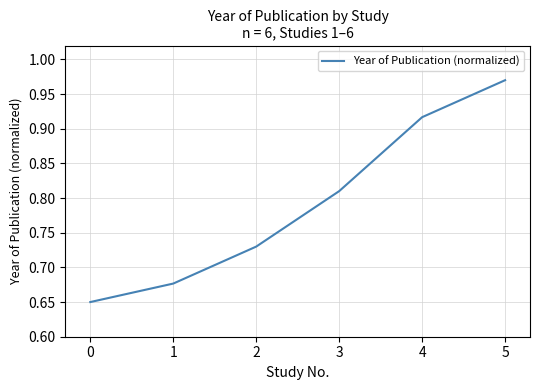

Which category has the highest value across all series?

5